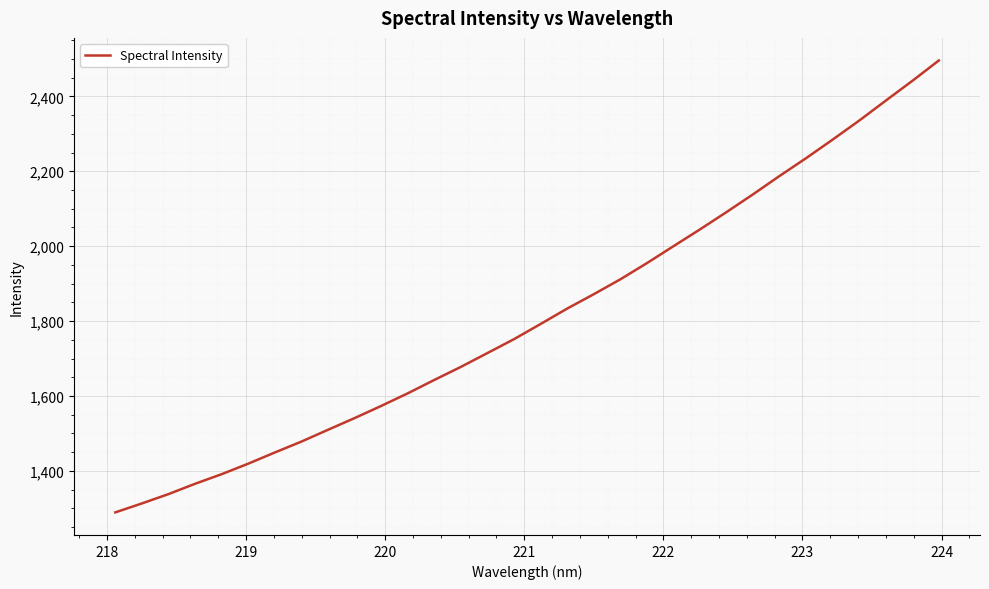

What is the maximum value shown in the chart?

2495.8